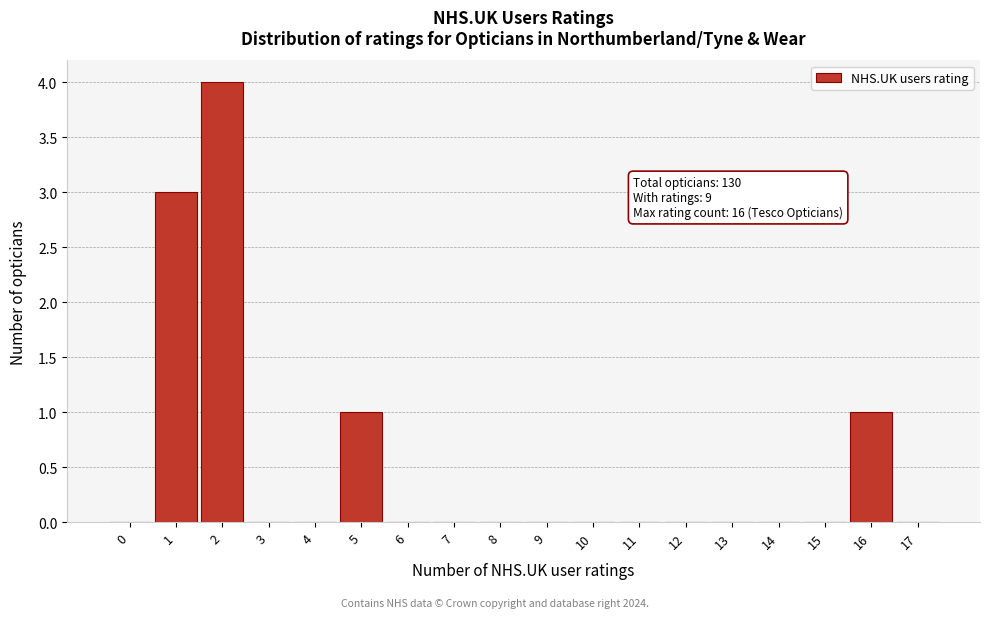

Reading left to right, extract all data points from this chart.

0=0	1=3	2=4	3=0	4=0	5=1	6=0	7=0	8=0	9=0	10=0	11=0	12=0	13=0	14=0	15=0	16=1	17=0